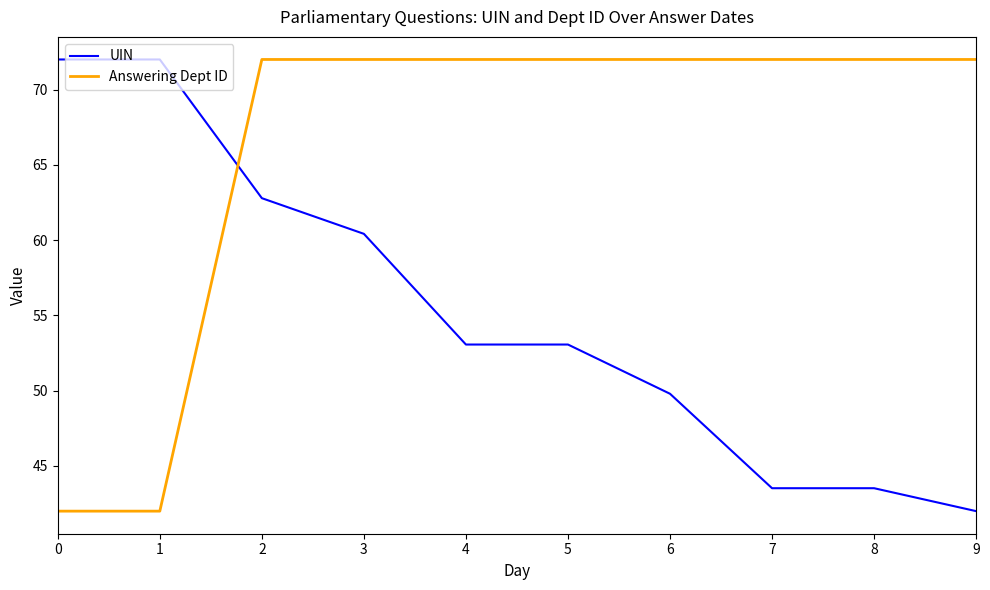

Reading left to right, transcribe all the data shown in this chart.

UIN: 0=72.0	1=72.0	2=62.8	3=60.4	4=53.1	5=53.1	6=49.8	7=43.5	8=43.5	9=42.0
Answering Dept ID: 0=42.0	1=42.0	2=72.0	3=72.0	4=72.0	5=72.0	6=72.0	7=72.0	8=72.0	9=72.0